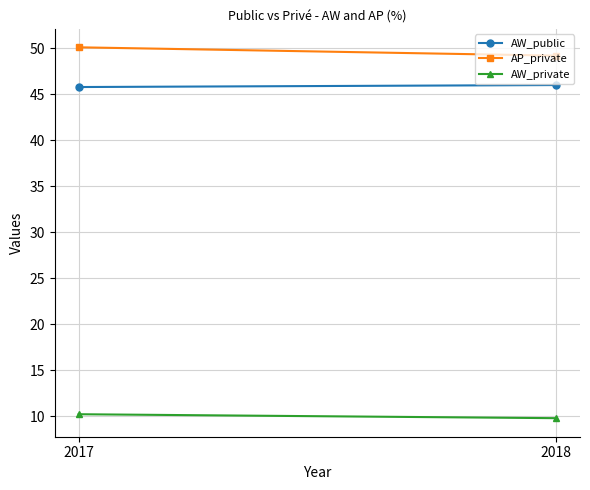

How many data points in AW_private are less than 10?

1